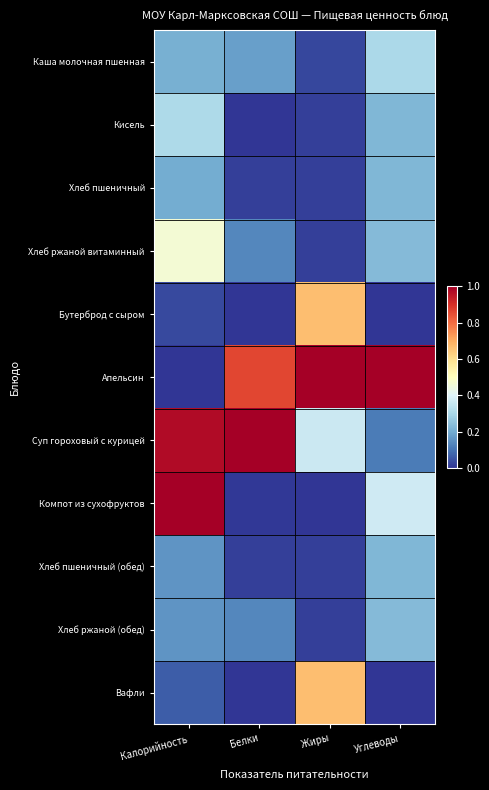

What is the total value across all series at Жиры?

2.8